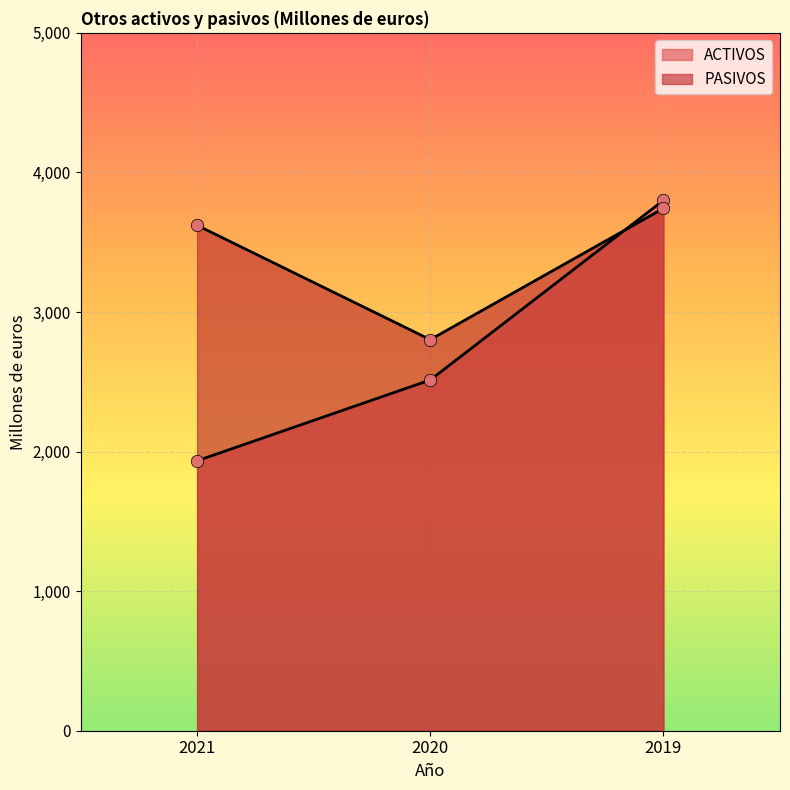

Which series contains the lowest Y value?

ACTIVOS